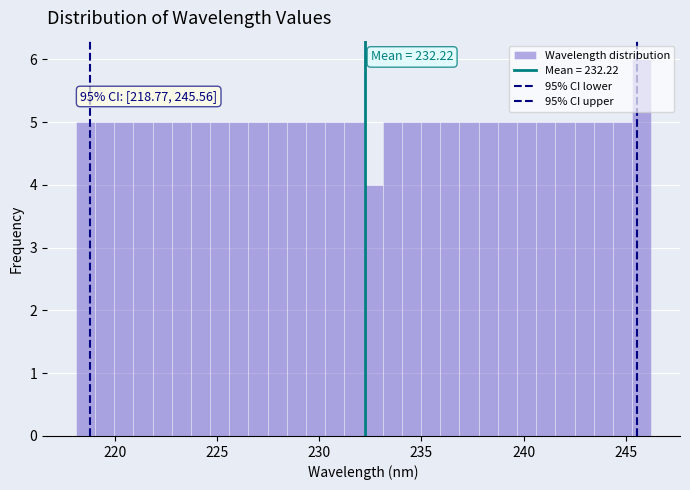

Around what value on the x-axis is the tallest bar? Give the approximate position of its centre, as read against the axis.

246.0